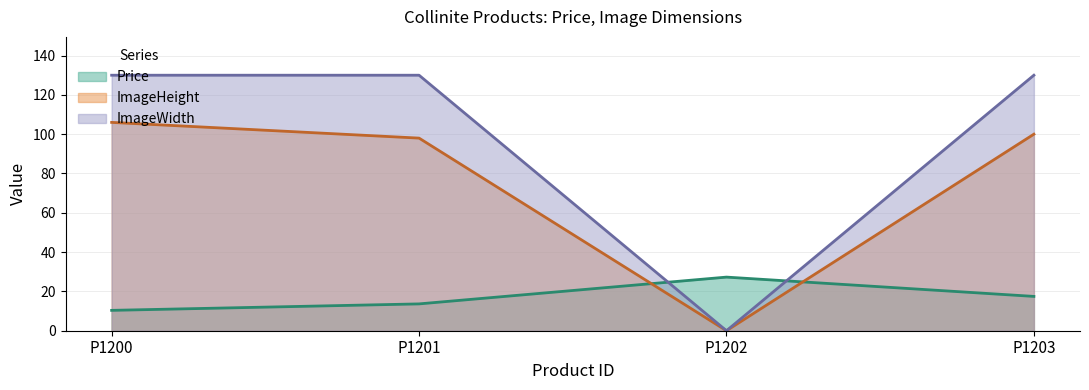

How many positive values does the ImageHeight series have?

3